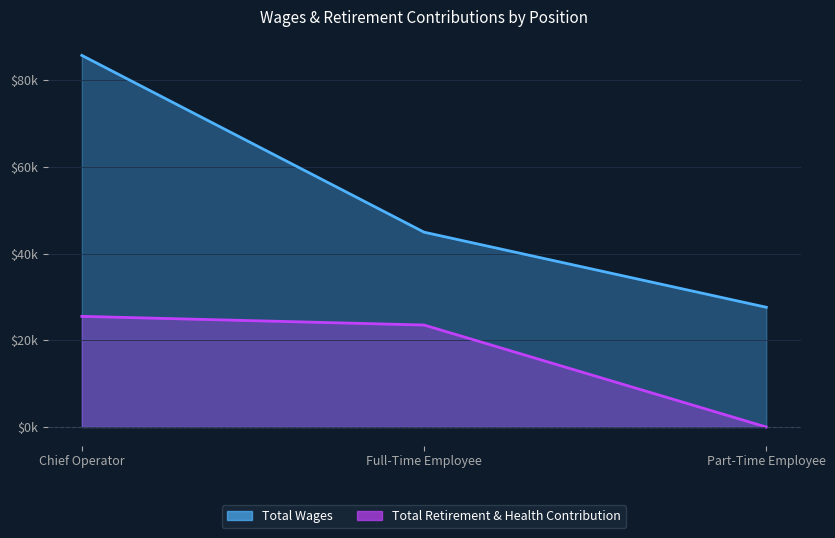

Is the value of Total Wages at Full-Time Employee greater than the value of Total Retirement & Health Contribution at Chief Operator?

Yes